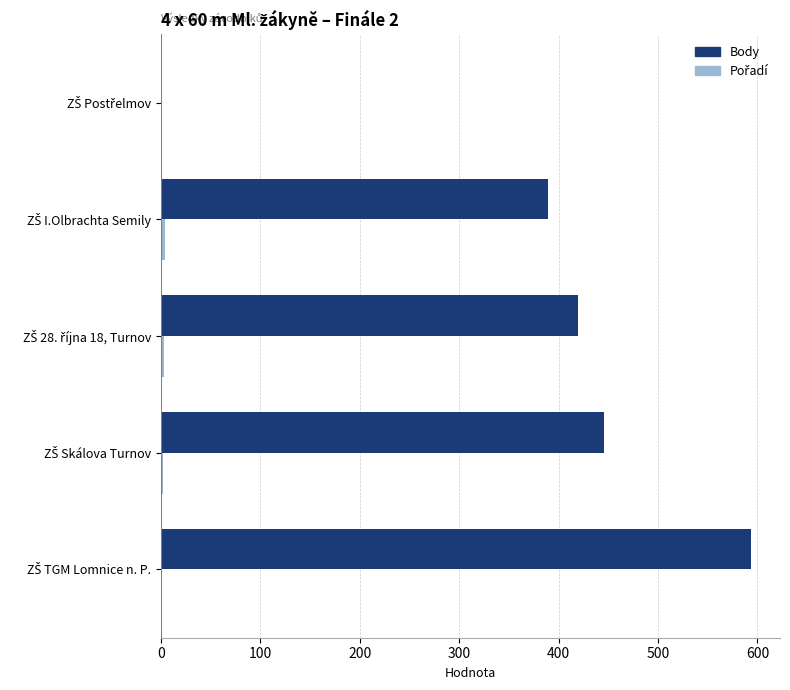

Which series has the largest total across all categories?

Body